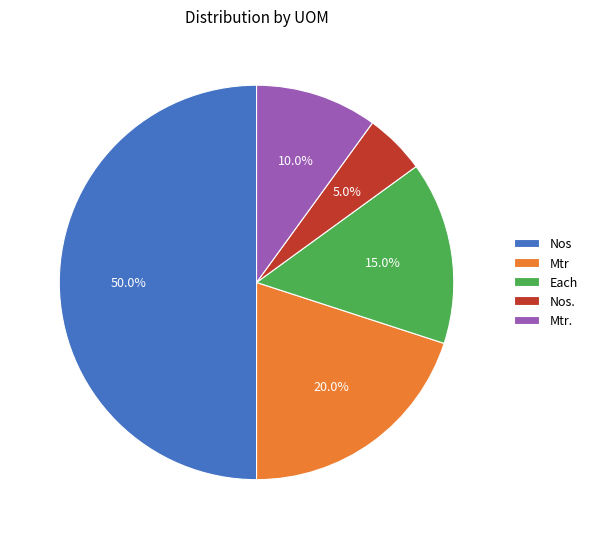

Which slice is the largest?

Nos